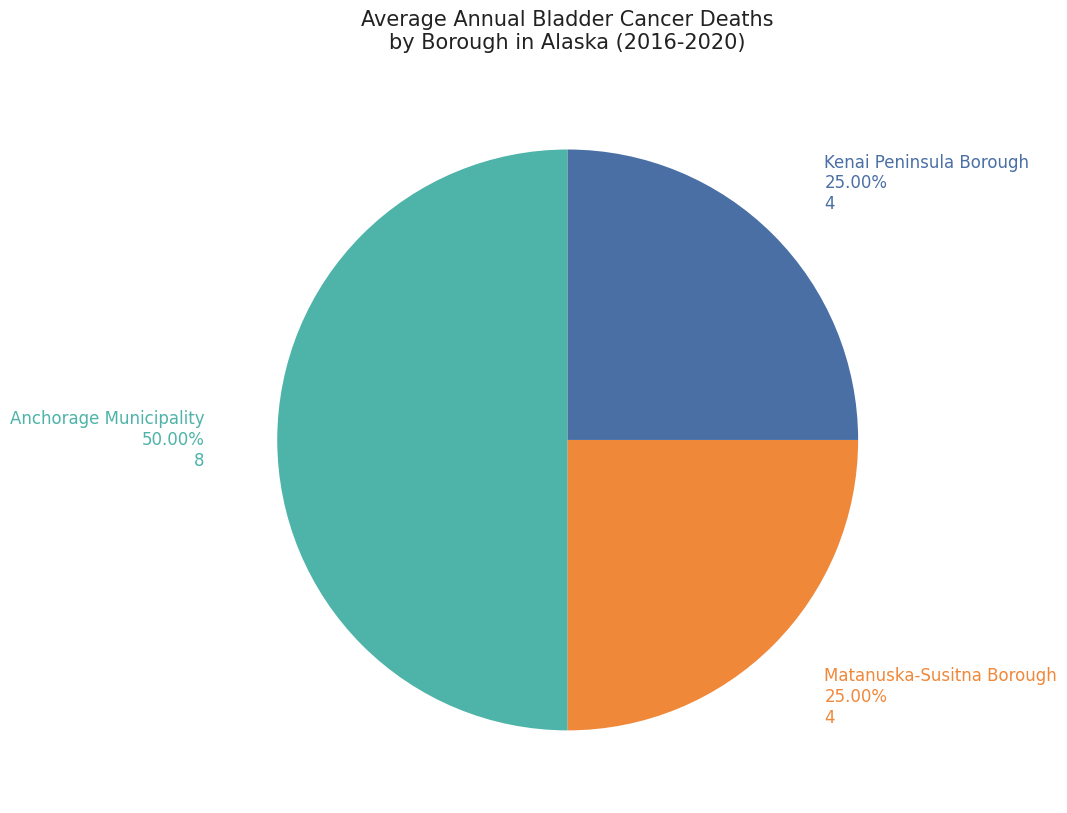

What portion of the pie excludes Matanuska-Susitna Borough?

75.0%